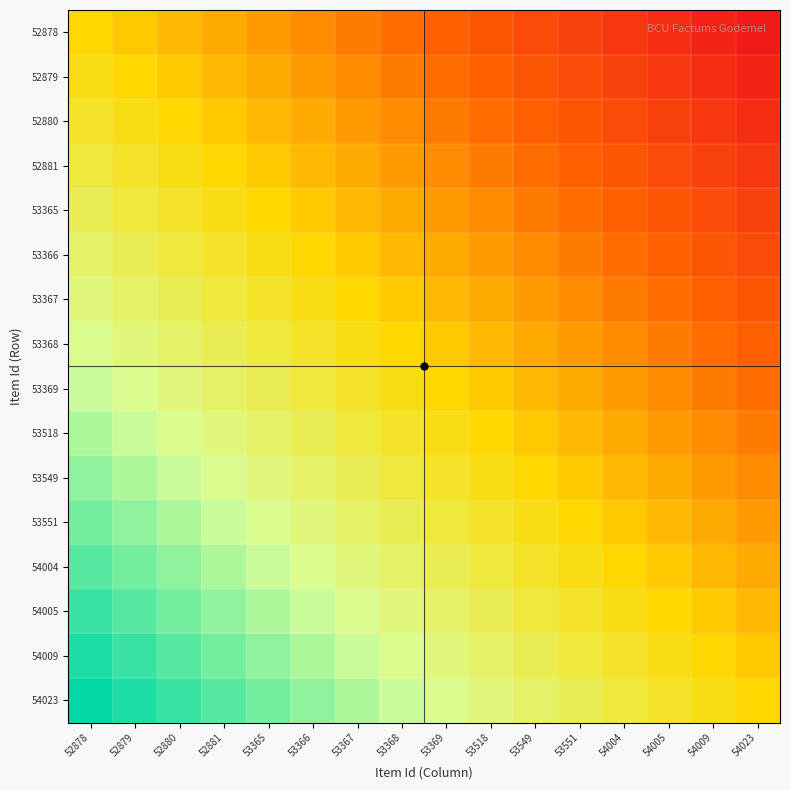

List the series in order of their peak value, highest first.

54023, 54009, 54005, 54004, 53551, 53549, 53518, 53369, 53368, 53367, 53366, 53365, 52881, 52880, 52879, 52878